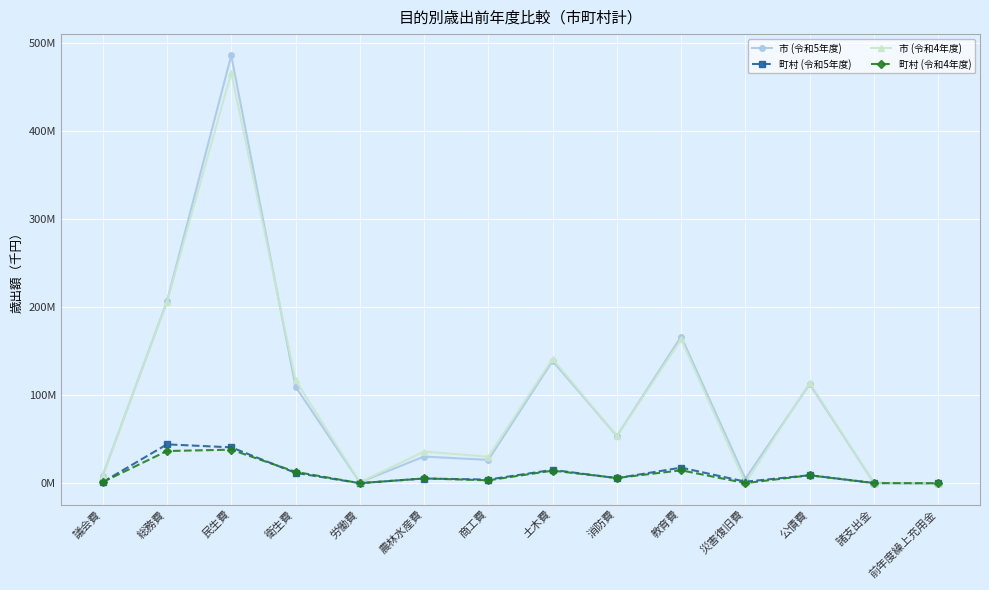

At which label is 市 (令和4年度) closest to 233097287?

総務費